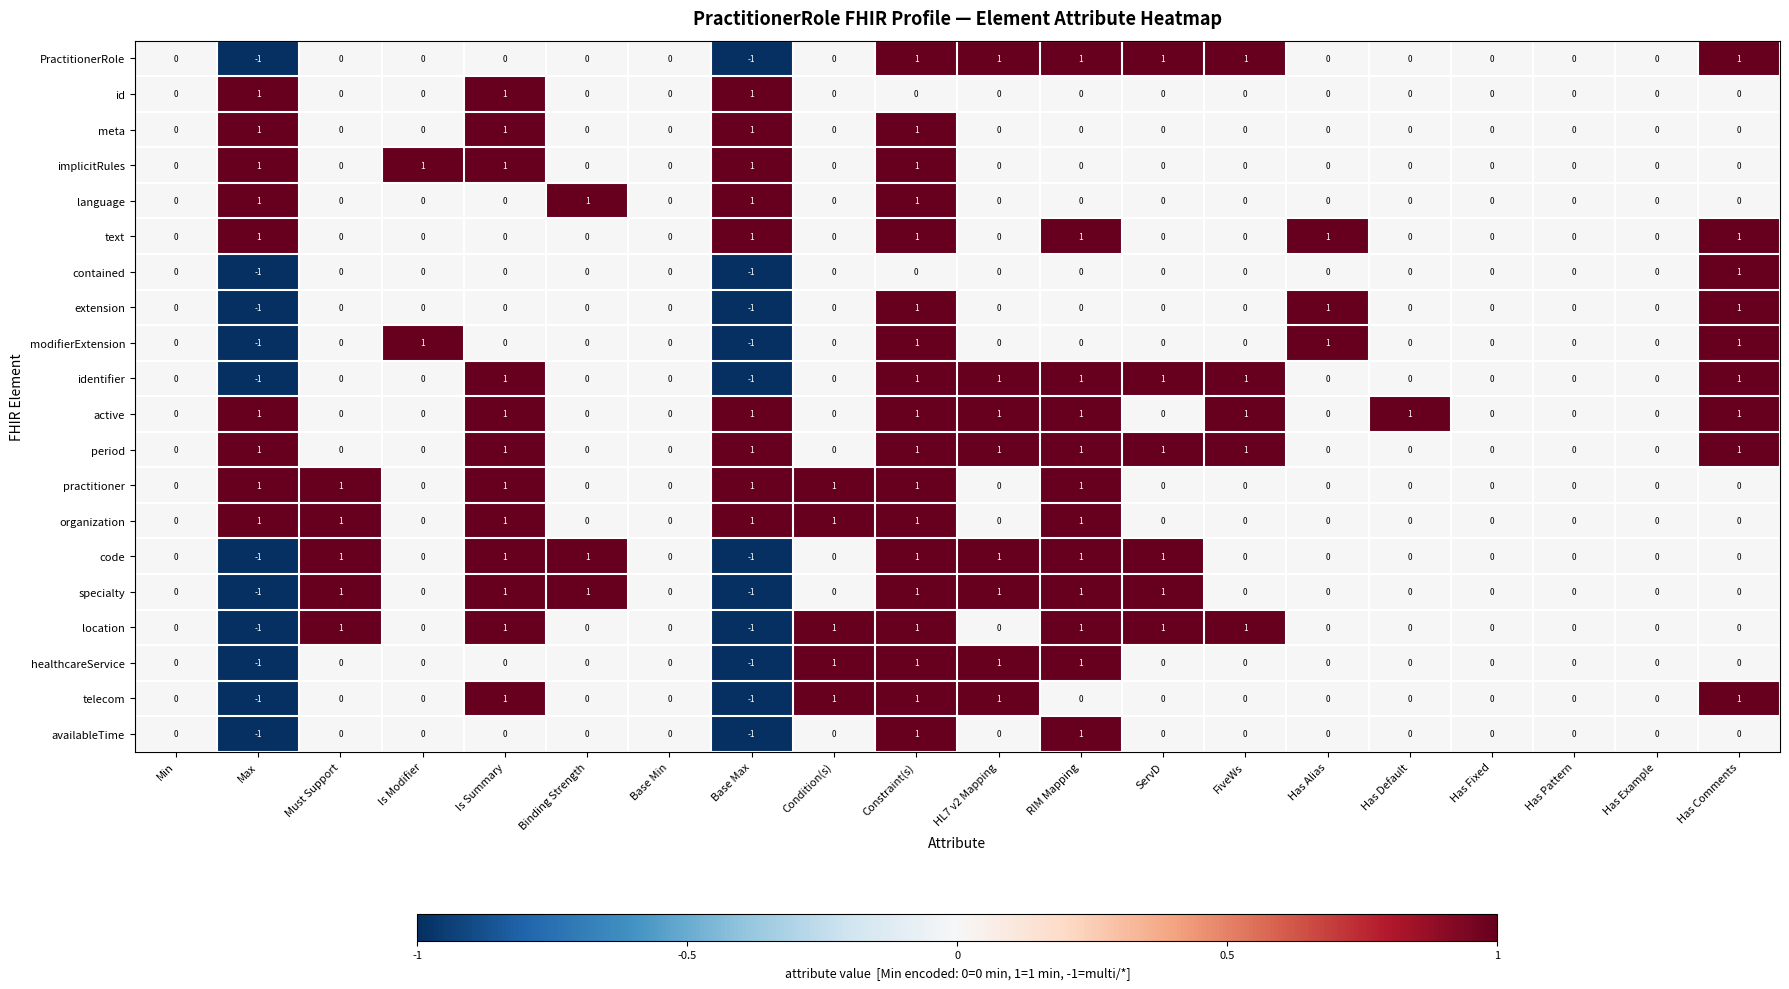

What is the total value across all series at RIM Mapping?

12